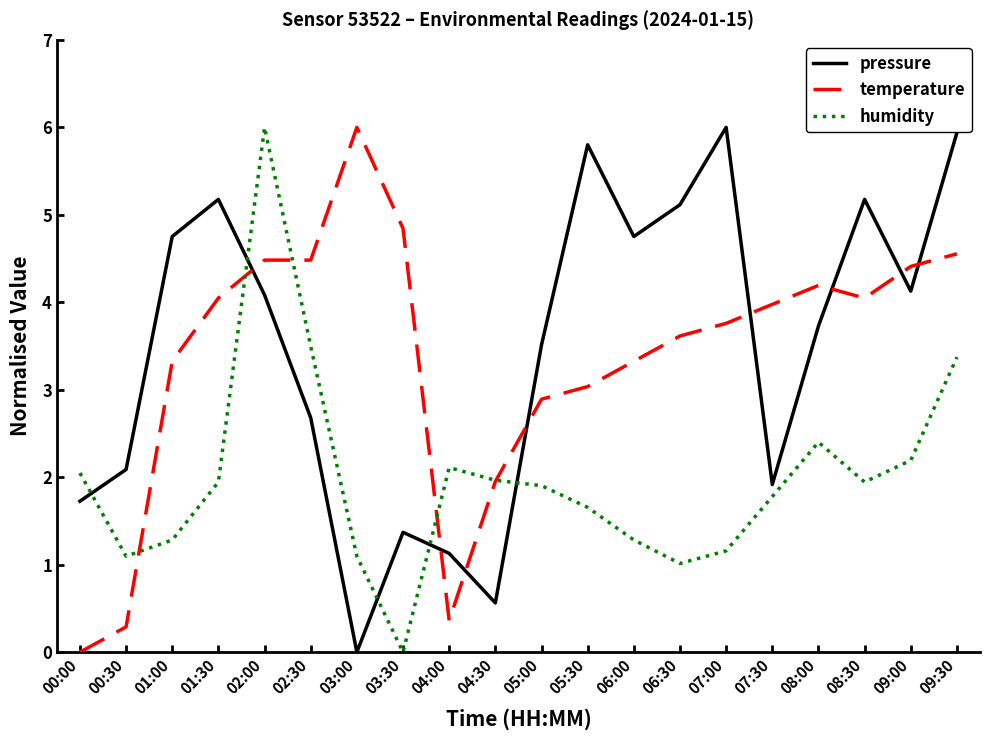

At which label does humidity first exceed 1?

00:00